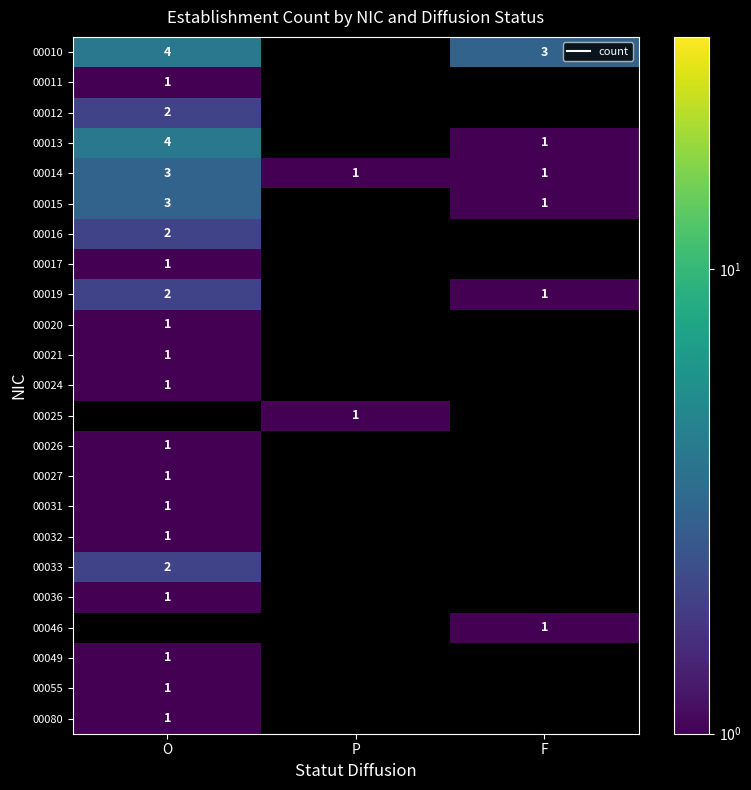

How many series are shown in this chart?

23